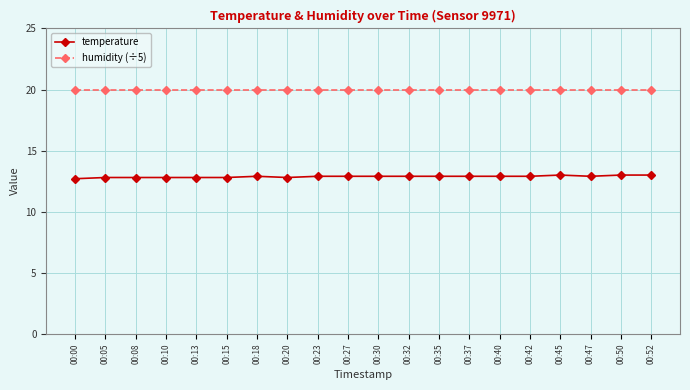

What is the greatest value displayed?

20.0